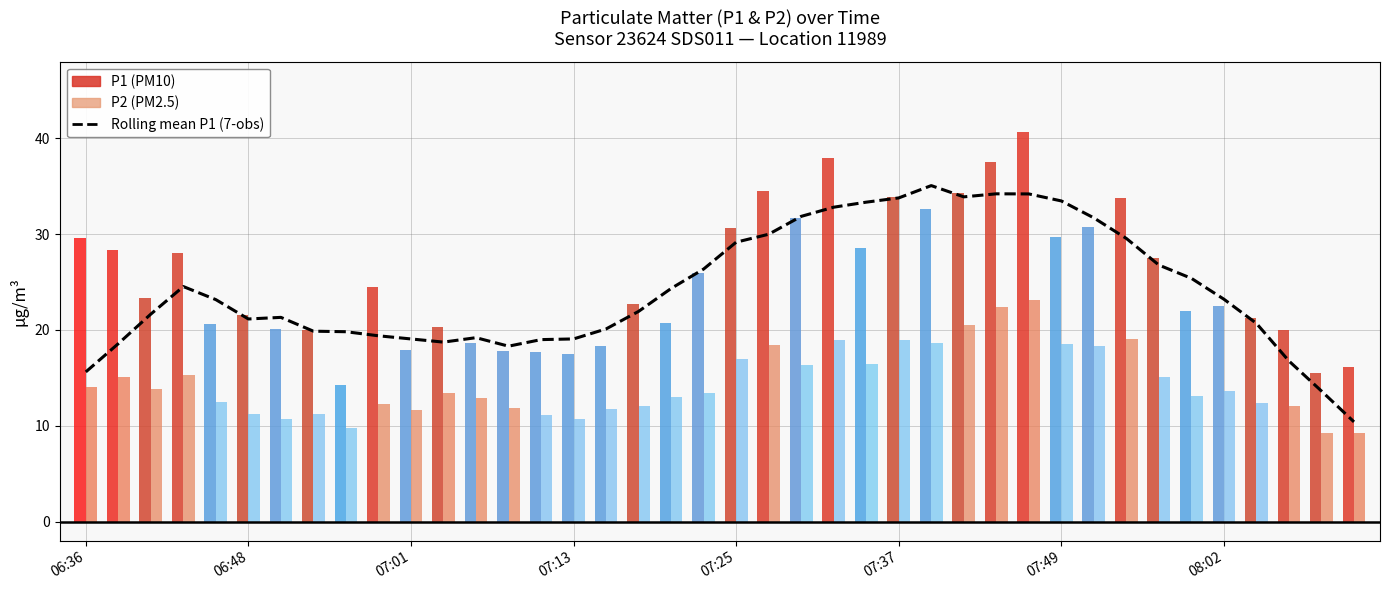

The chart shows a value of 53.6 at 24. True or false?

False